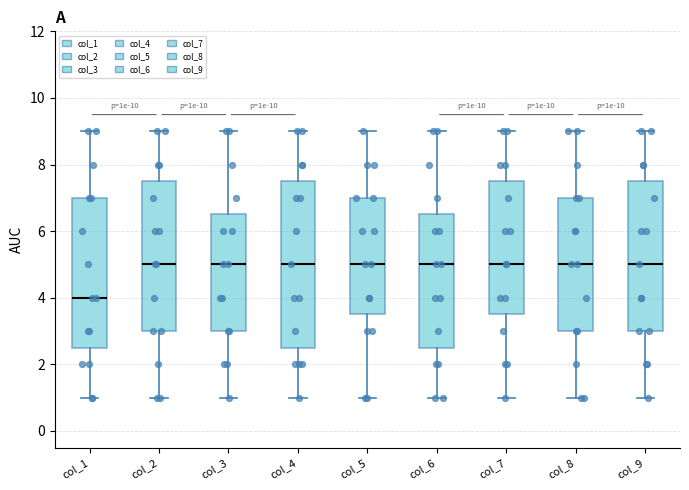

Where does the lower whisker of the box for col_1 end on the y-axis? The values are not printed on the chart, so give them approximately, as read against the axis.

1.0